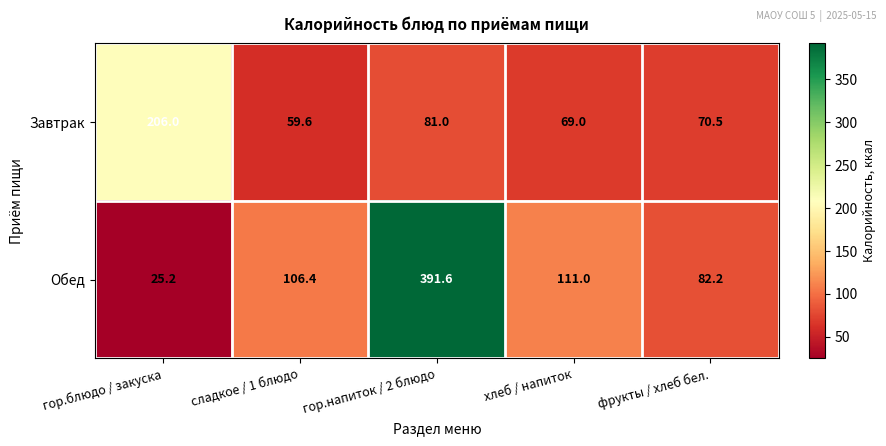

At which label does Обед first exceed 106?

сладкое / 1 блюдо